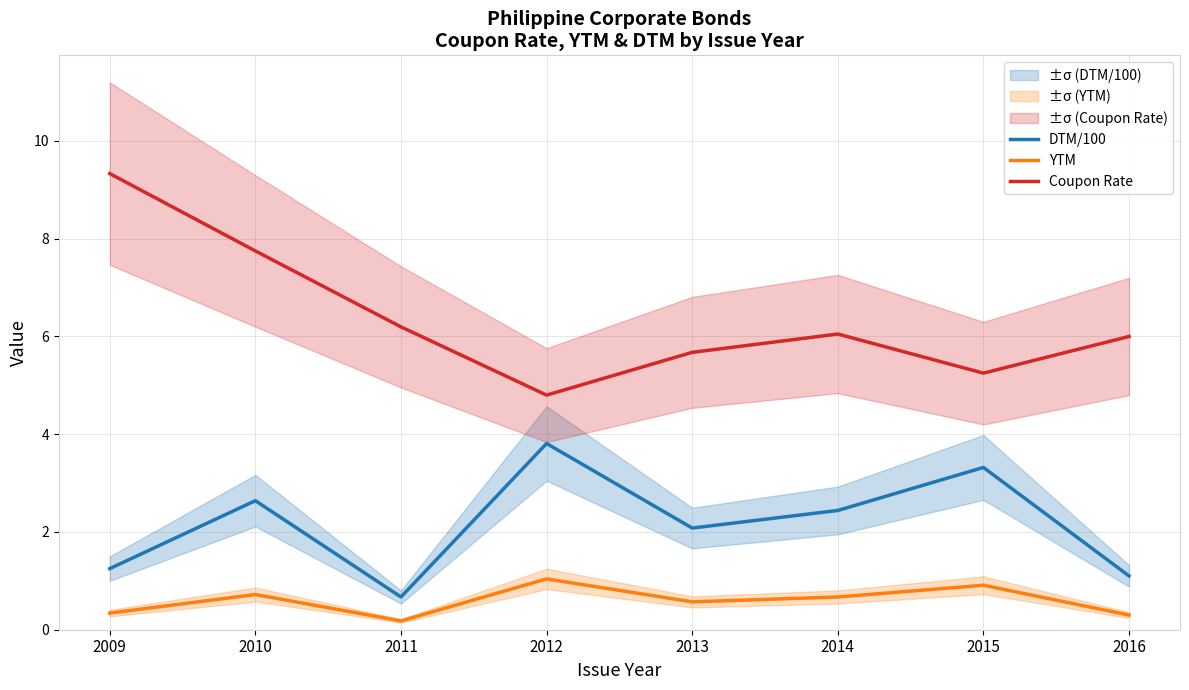

At which label is Coupon Rate closest to 7?

2010